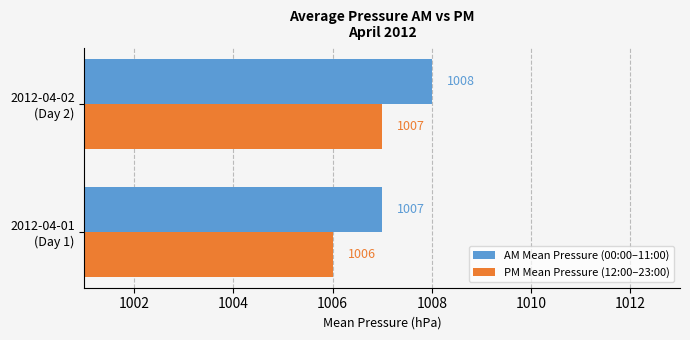

What is the highest value of the AM Mean Pressure (00:00–11:00) series?

1008